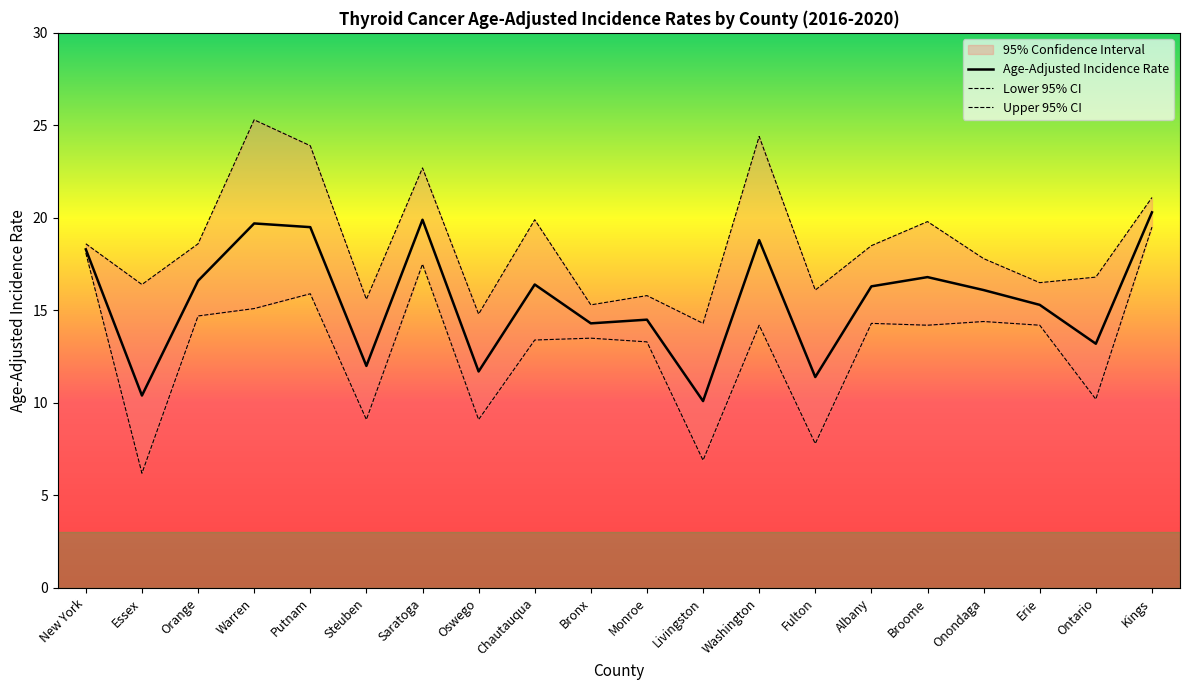

What is the label of the 9th point from the left?

Chautauqua